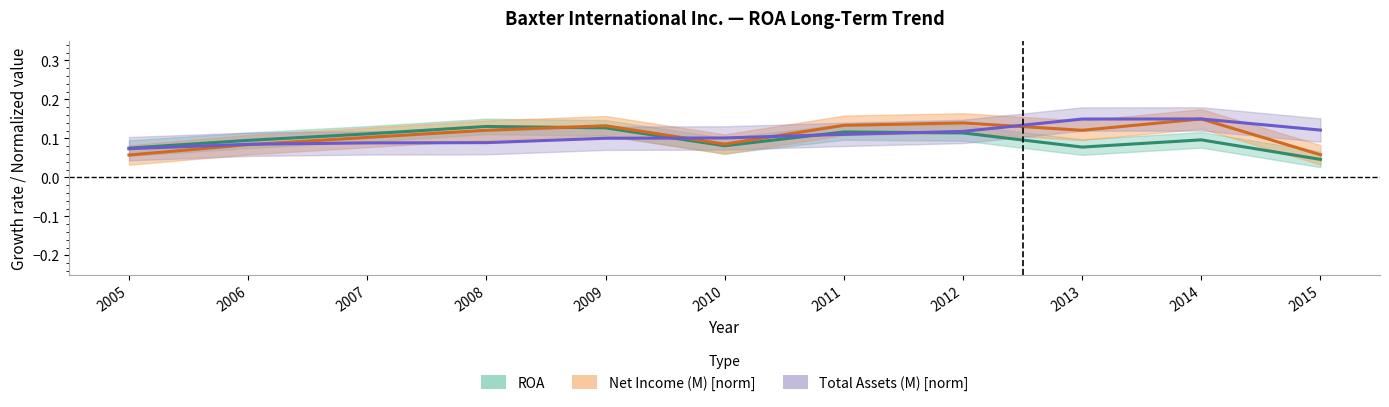

At which category does Net Income (M) reach its first local peak?

2009